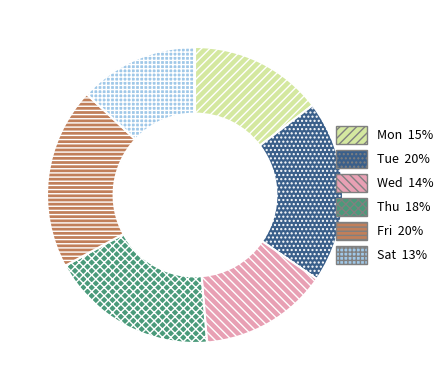

Which category has the smallest portion of the pie?

Sat 13%